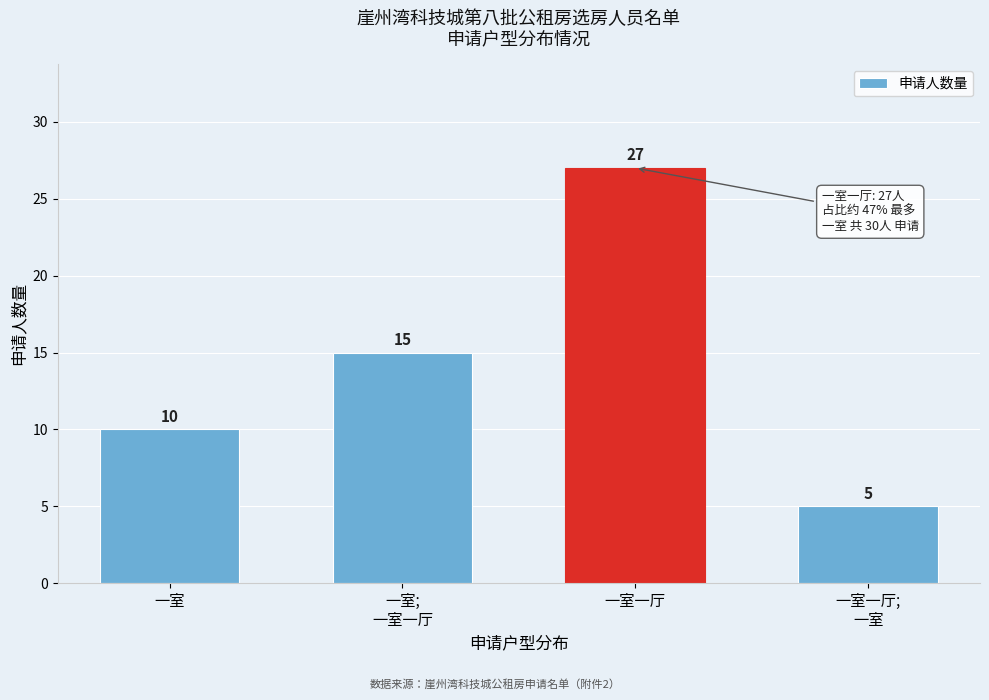

Reading left to right, transcribe all the data shown in this chart.

10	15	27	5